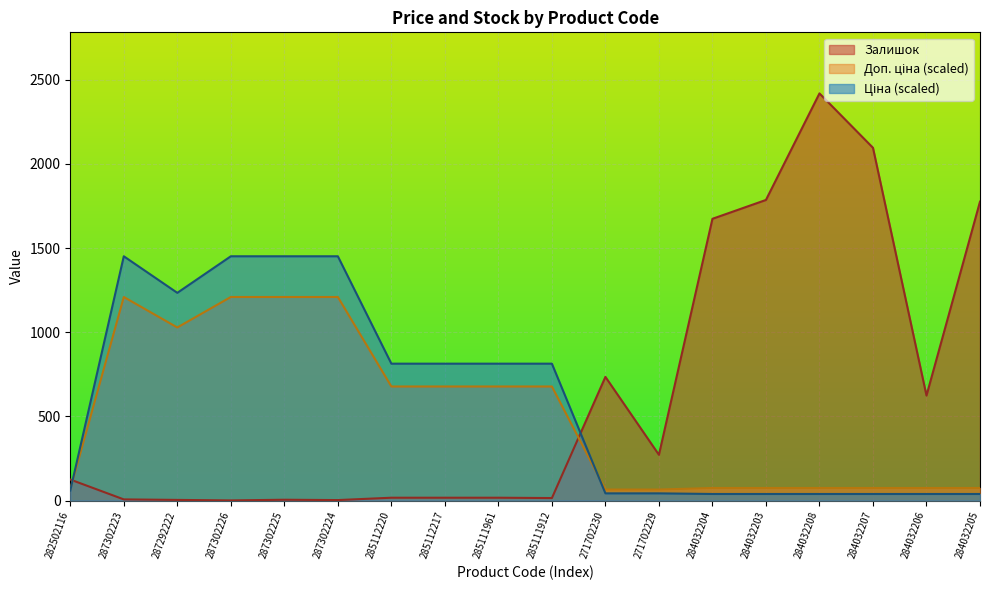

Which series has the widest spread of values?

Залишок